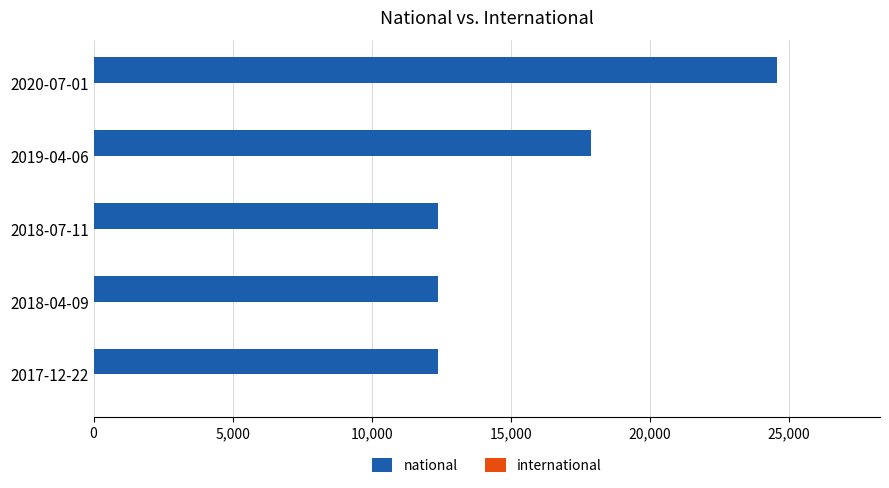

What is the ratio of the value at 2017-12-22 to the value at 2018-07-11?

1.0